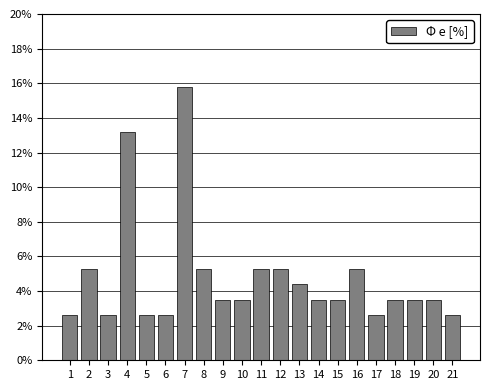

Reading left to right, what are all the values shown in this chart?

2.6	5.3	2.6	13.2	2.6	2.6	15.8	5.3	3.5	3.5	5.3	5.3	4.4	3.5	3.5	5.3	2.6	3.5	3.5	3.5	2.6